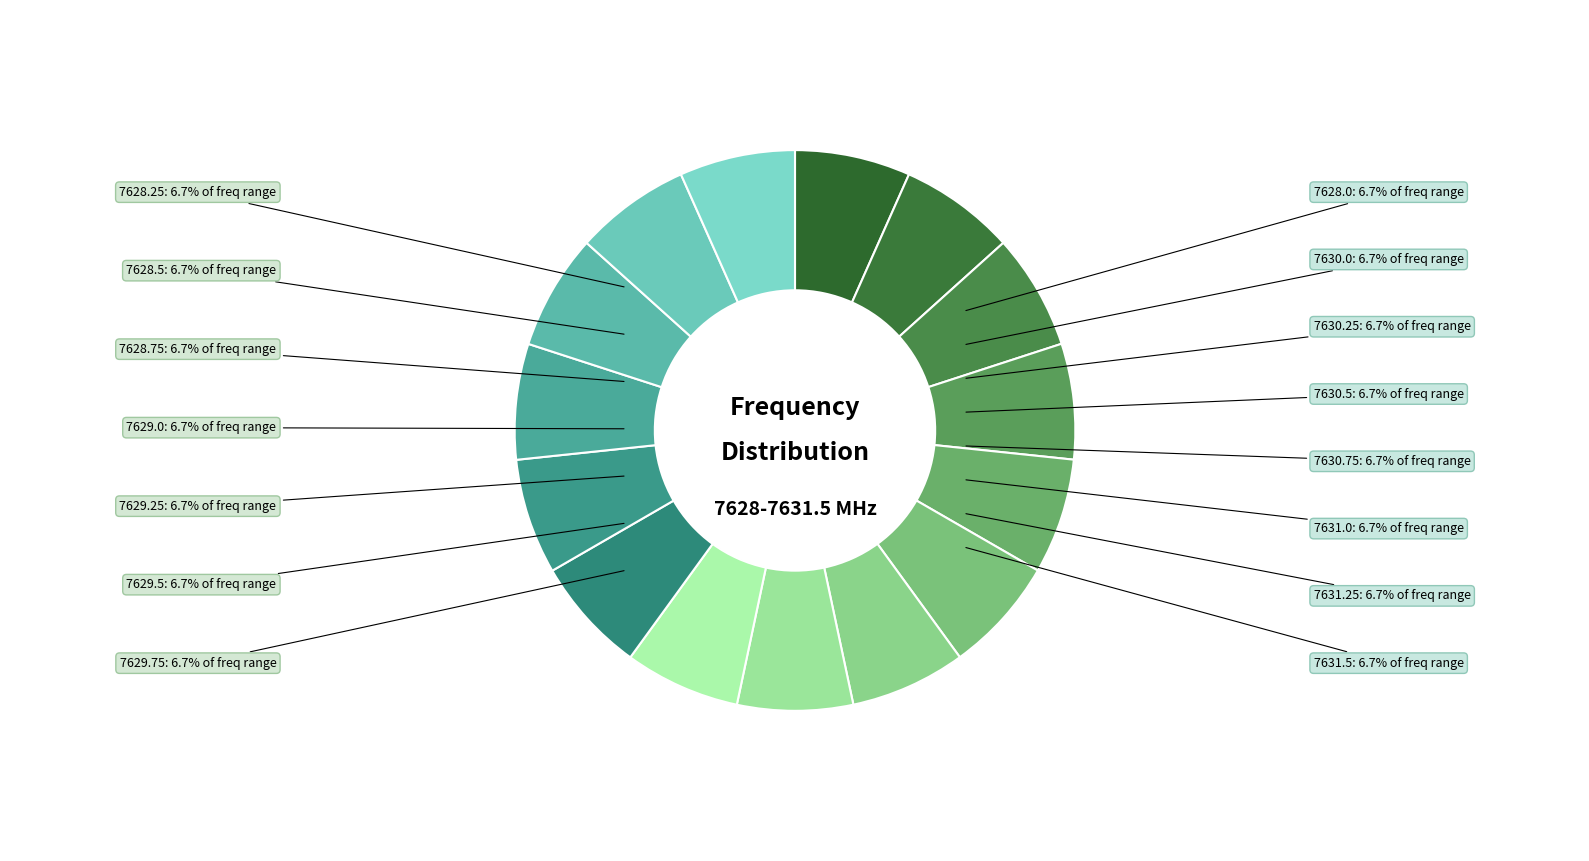

What percentage is the 7630.0 slice, to the nearest percent?

7%